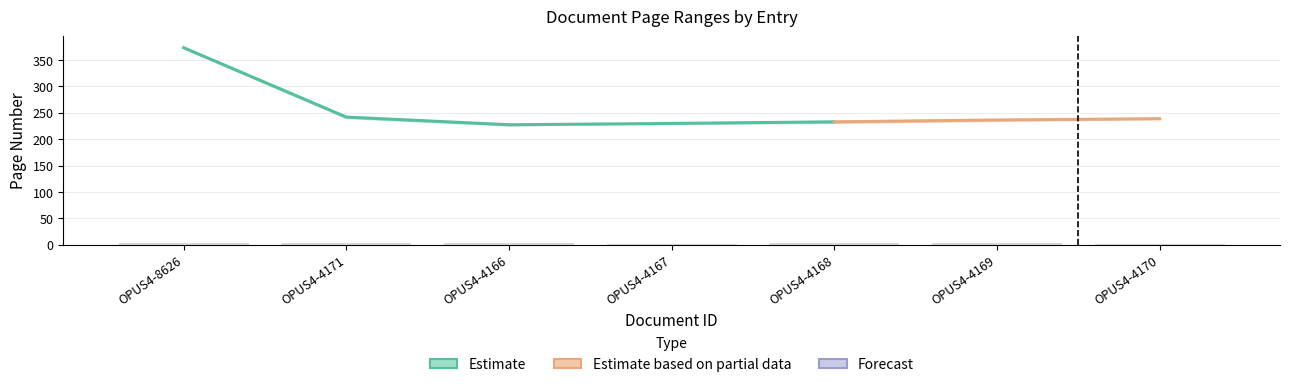

What is the maximum value for Erste Seite?

372